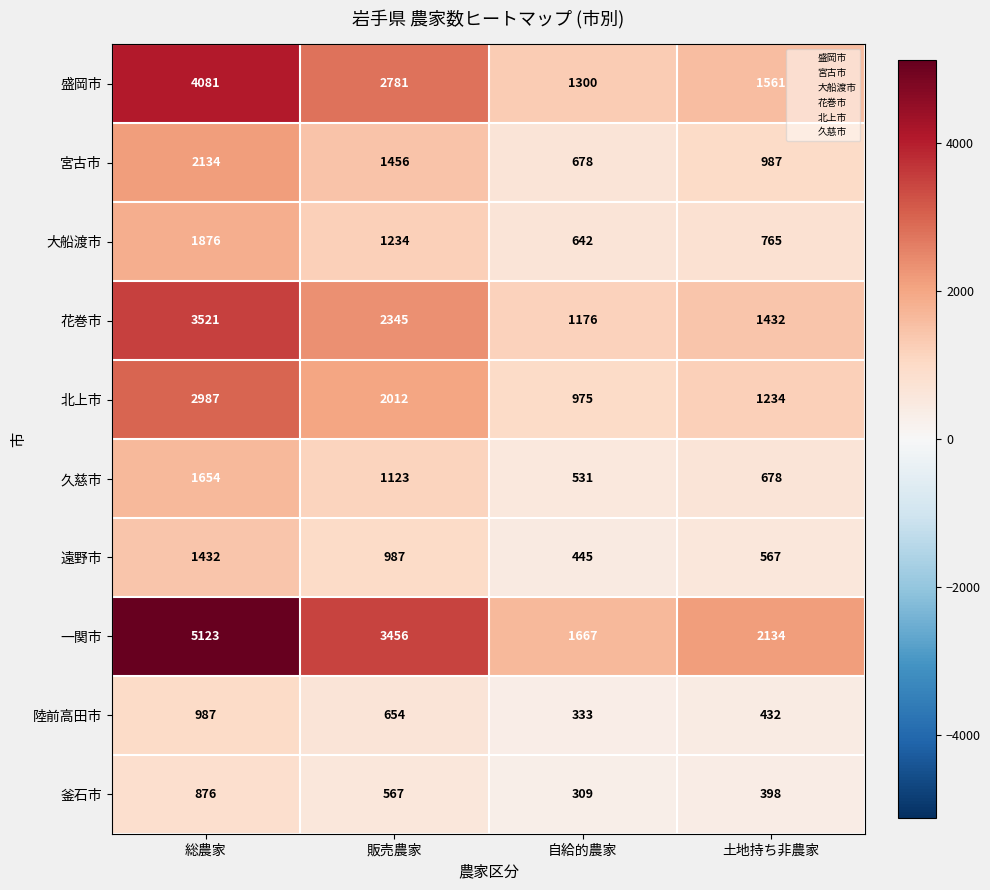

Which label corresponds to the smallest value in the chart?

自給的農家